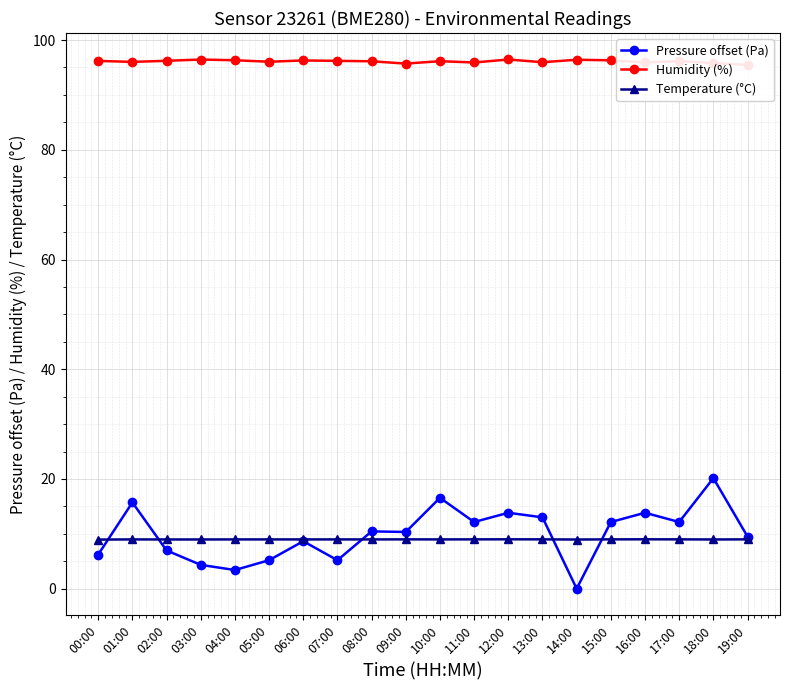

After their last crossing, which series has the higher values: Temperature (°C) or Pressure offset (Pa)?

Pressure offset (Pa)